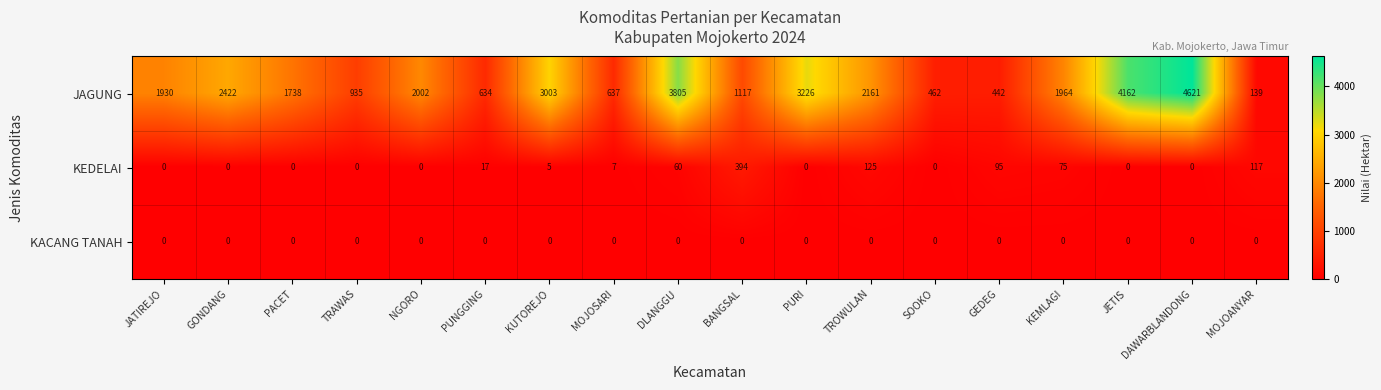

At which label does KEDELAI first exceed 5?

PUNGGING